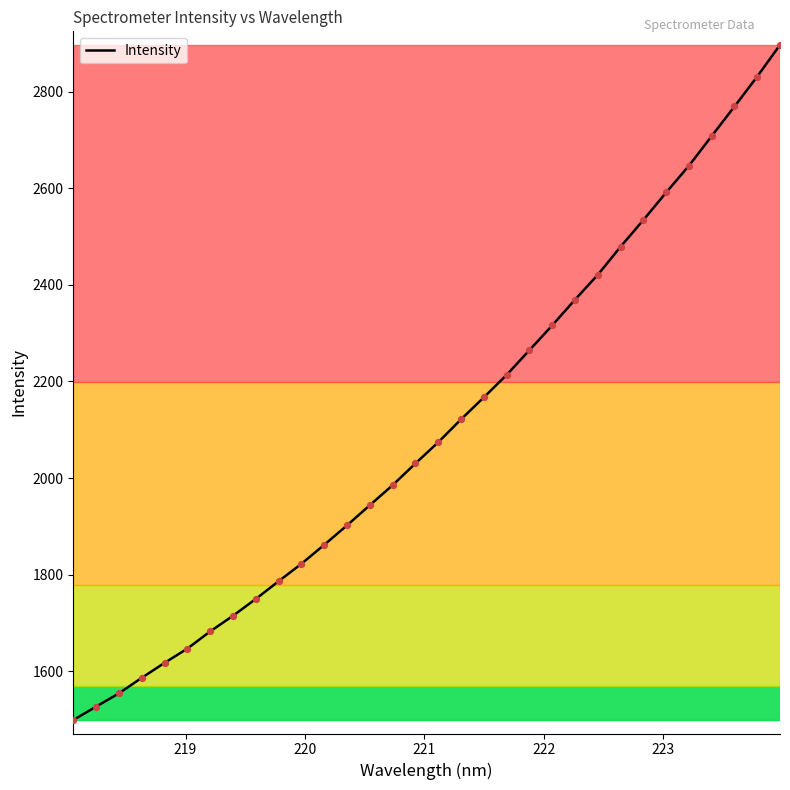

What is the greatest value displayed?

2896.6